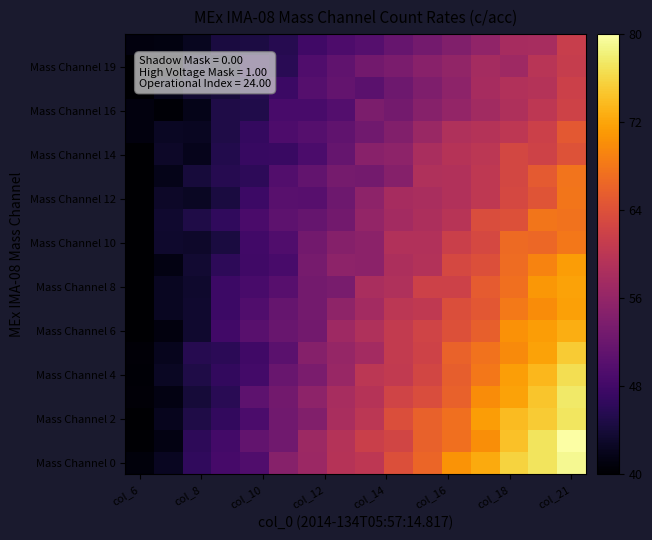

How many series are shown in this chart?

20